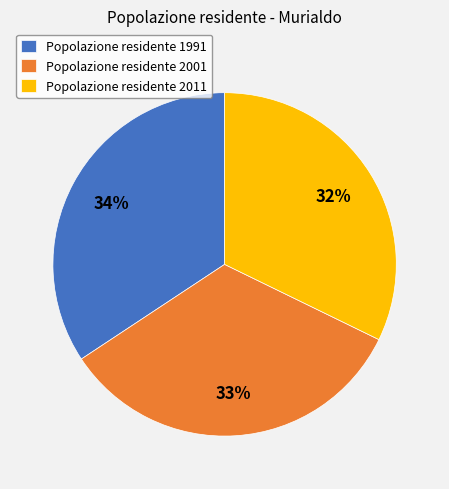

What percentage is the Popolazione residente 1991 slice, to the nearest percent?

34%